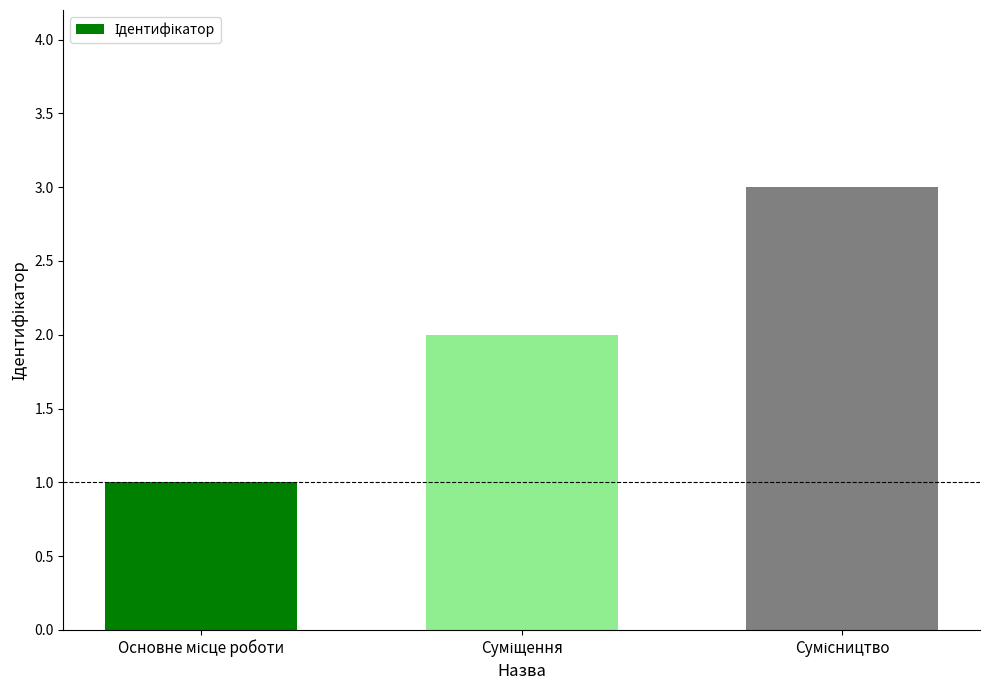

What is the greatest value displayed?

3